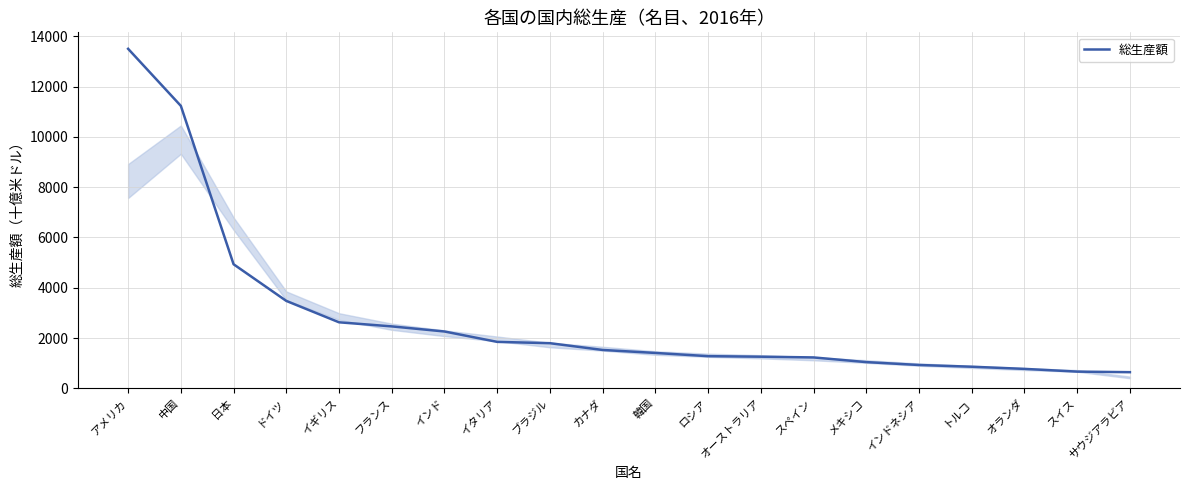

The chart shows a value of 132.9 at サウジアラビア. True or false?

False